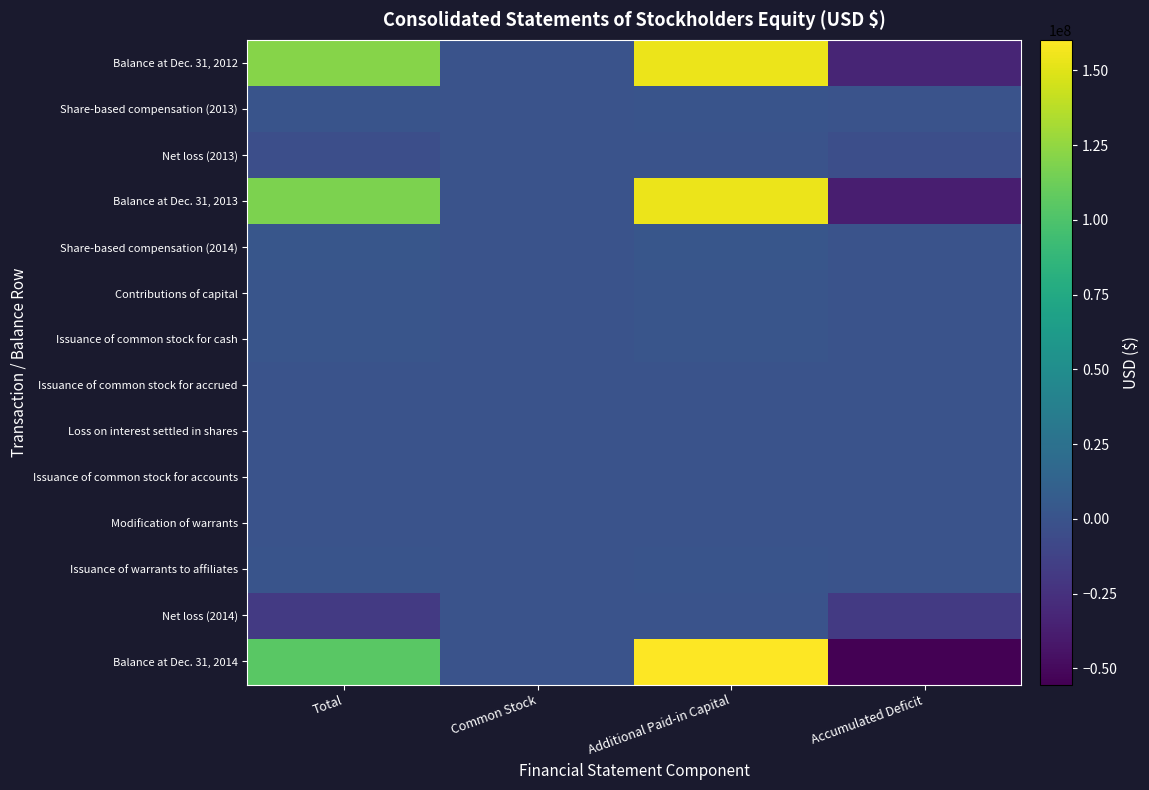

List the series in order of their peak value, lowest first.

Net loss (2013), Net loss (2014), Modification of warrants, Loss on interest settled in shares, Issuance of common stock for accounts, Issuance of common stock for accrued, Share-based compensation (2013), Issuance of warrants to affiliates, Contributions of capital, Issuance of common stock for cash, Share-based compensation (2014), Balance at Dec. 31, 2012, Balance at Dec. 31, 2013, Balance at Dec. 31, 2014